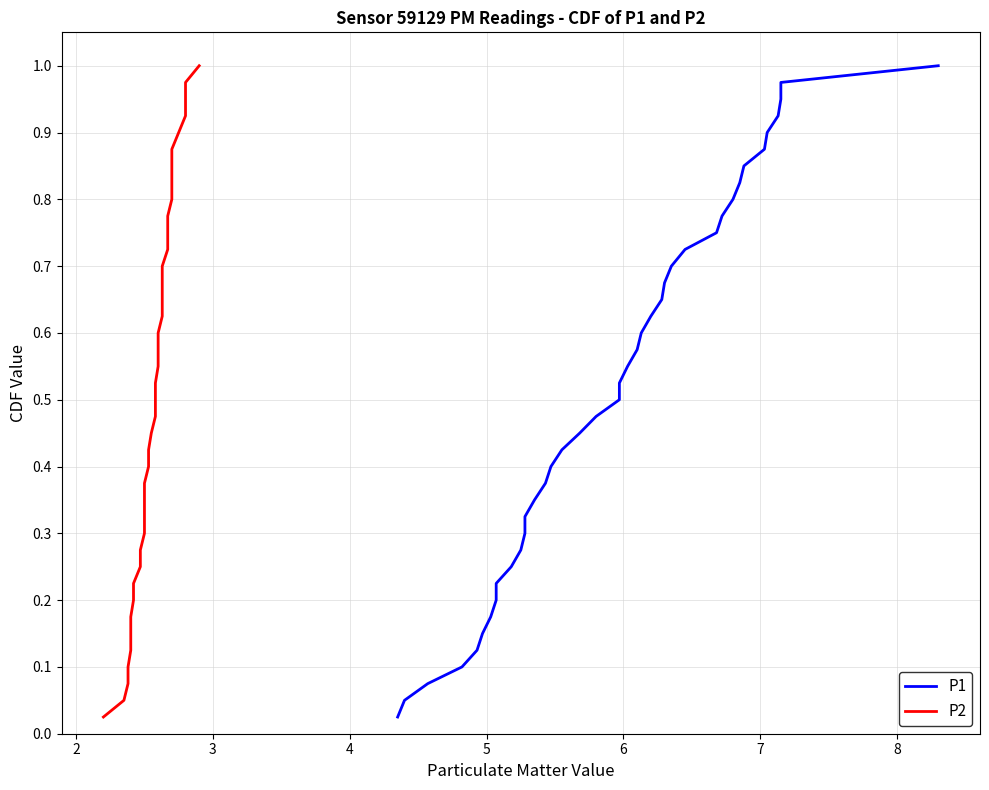

How many lines are shown in the chart?

2